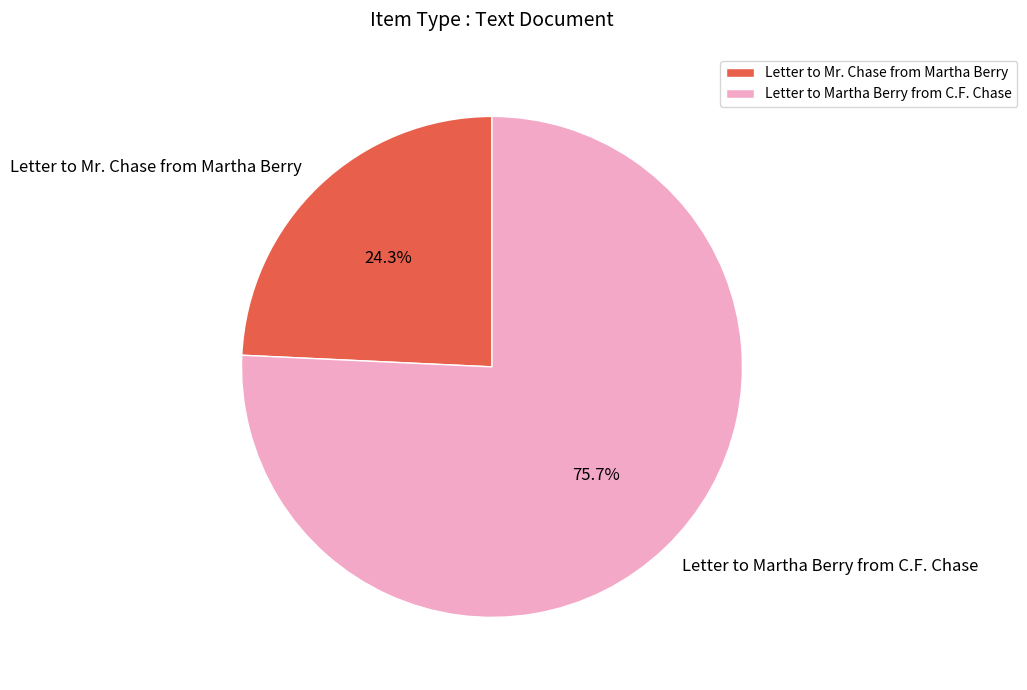

Rank the categories by value from highest to lowest.

Letter to Martha Berry from C.F. Chase, Letter to Mr. Chase from Martha Berry